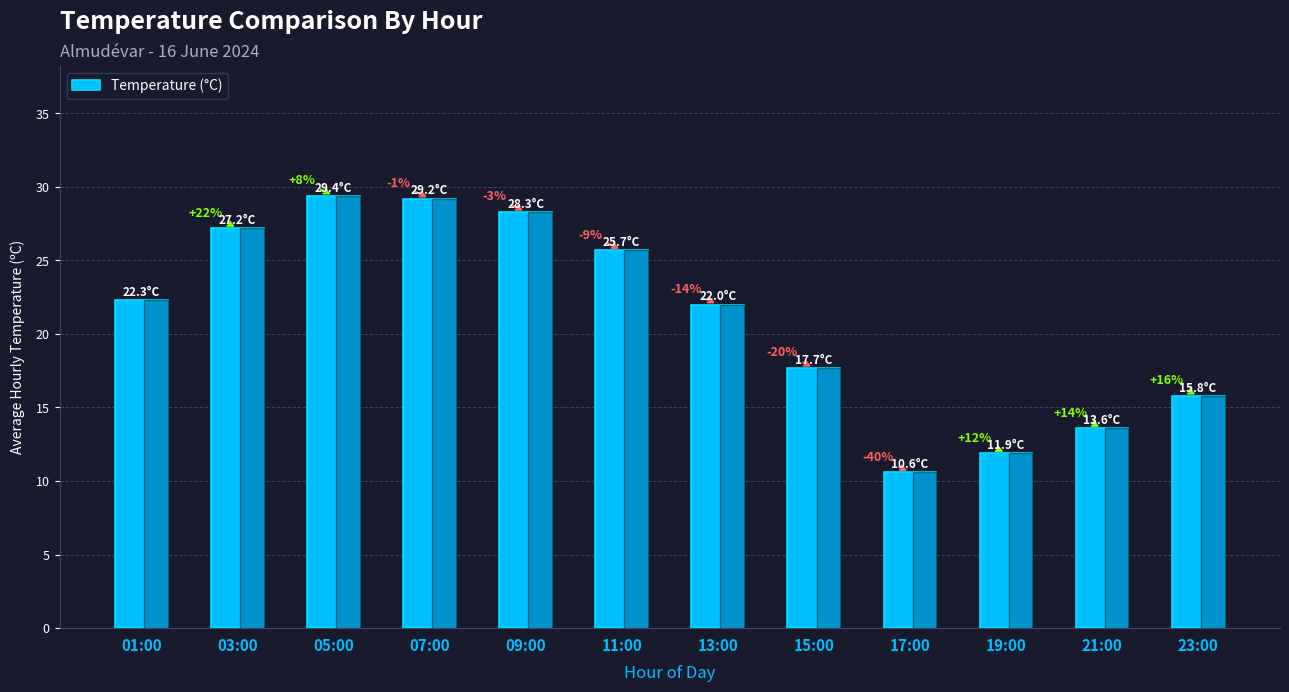

What is the value of the 9th bar from the left?

10.6